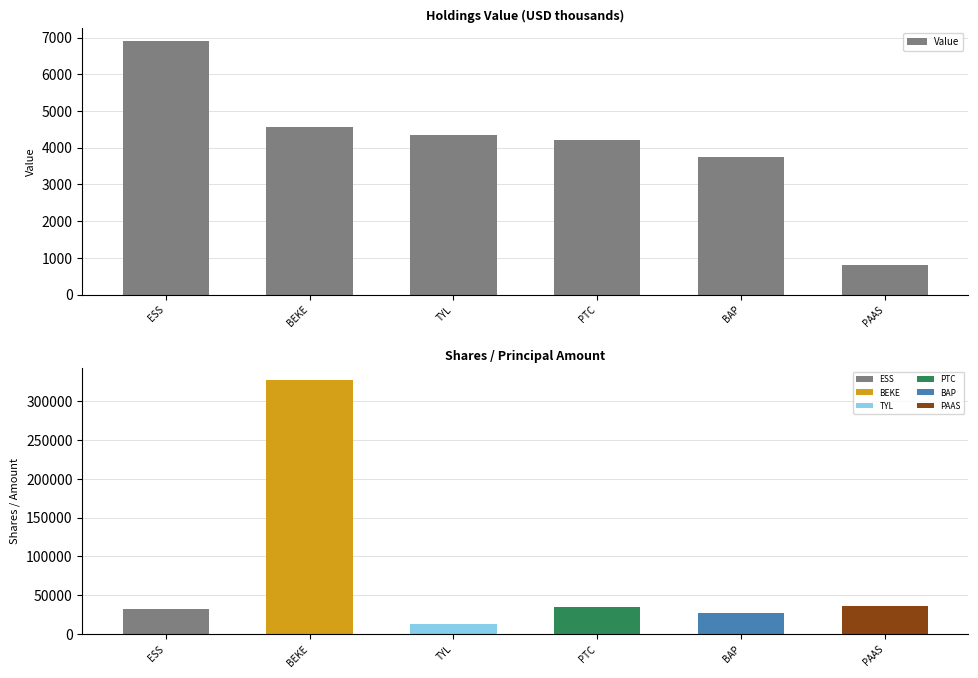

Rank the series by their maximum value, from highest to lowest.

Shares or principal amount, Value